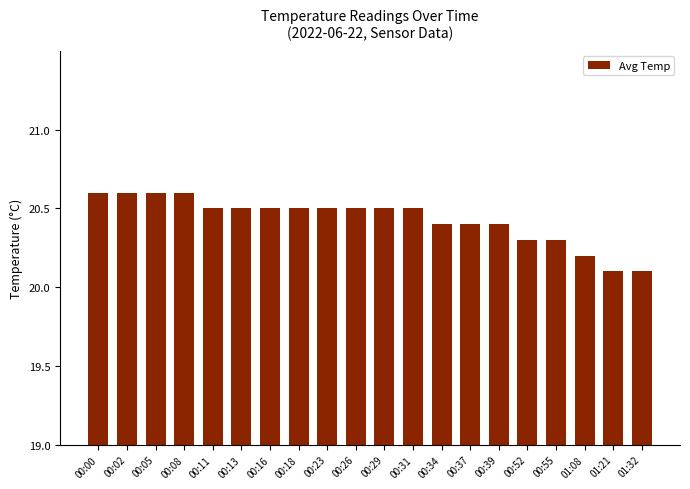

Reading right to left, list all the values displayed in this chart.

20.1	20.1	20.2	20.3	20.3	20.4	20.4	20.4	20.5	20.5	20.5	20.5	20.5	20.5	20.5	20.5	20.6	20.6	20.6	20.6